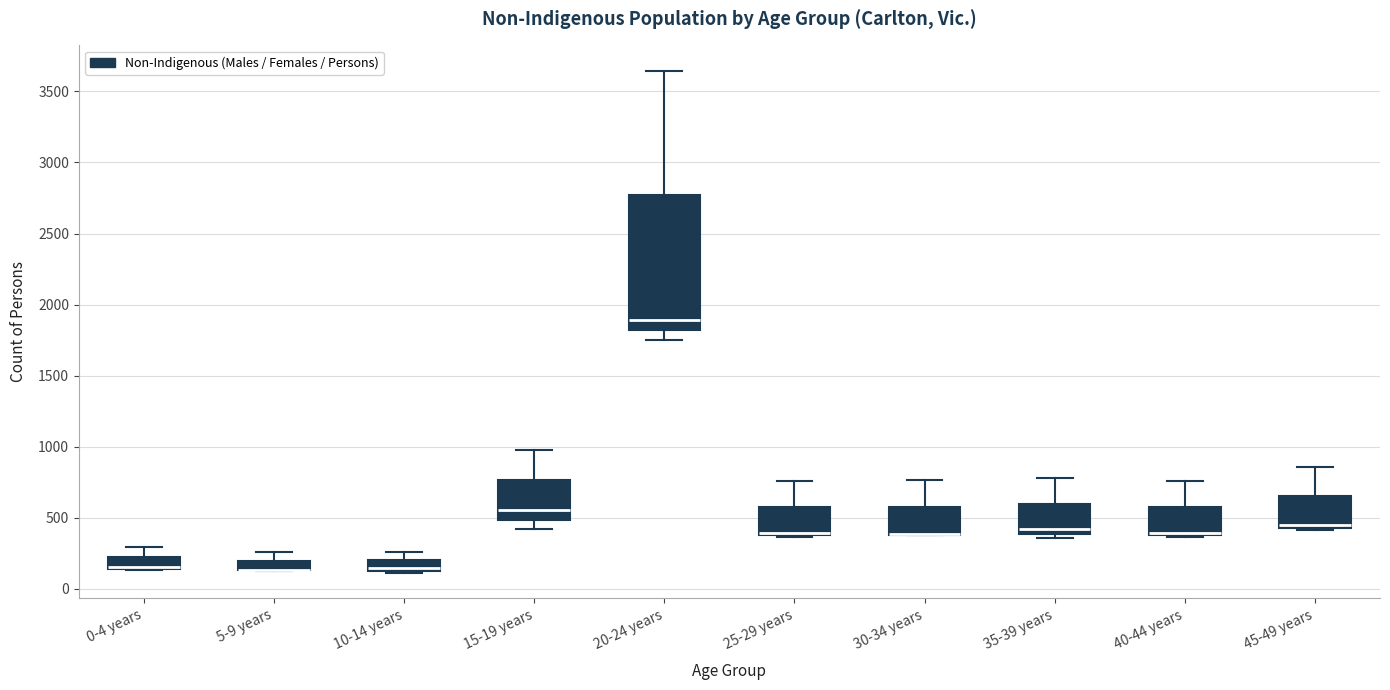

Comparing the boxes themselves (not the whiskers), which one is the tallest?

20-24 years